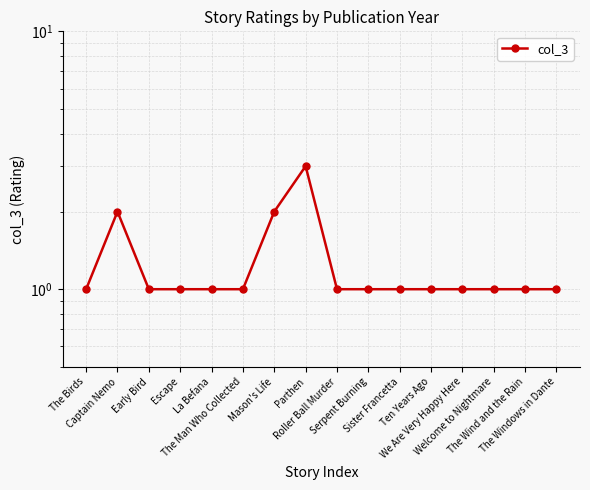

What position from the right is Roller Ball Murder?

8